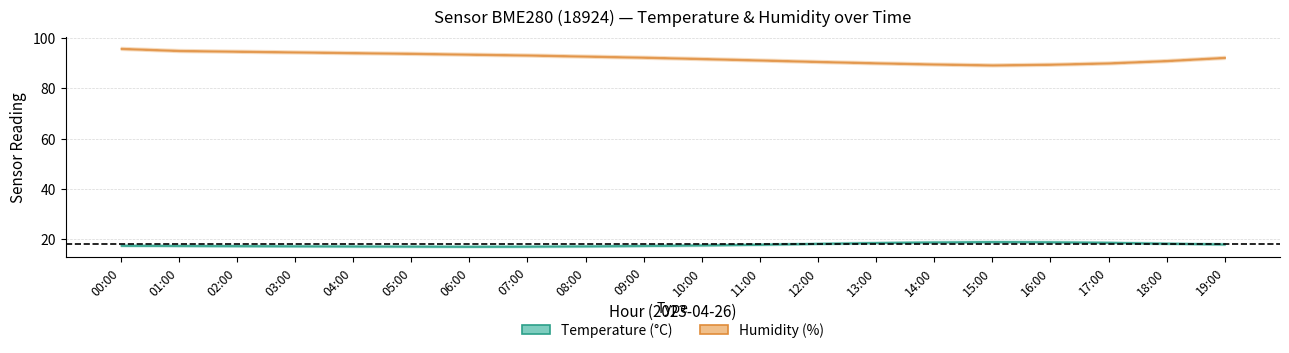

Rank the categories by humidity_lower value from highest to lowest.

00:00, 01:00, 02:00, 03:00, 04:00, 05:00, 06:00, 07:00, 08:00, 09:00, 19:00, 10:00, 11:00, 18:00, 12:00, 13:00, 17:00, 14:00, 16:00, 15:00